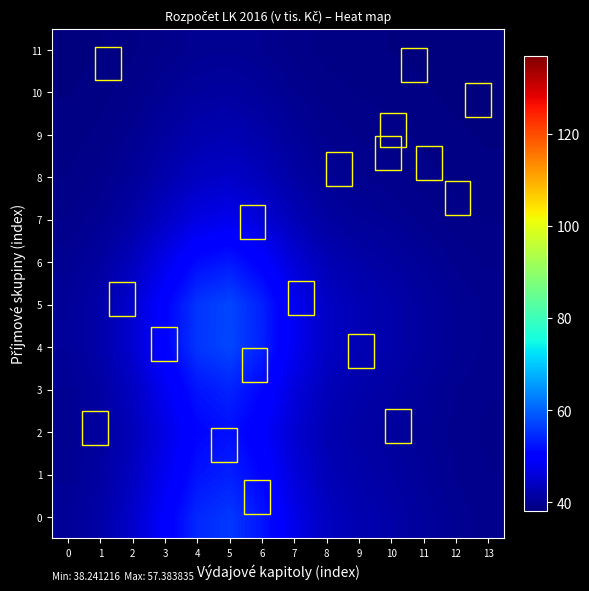

Which series has the widest spread of values?

4